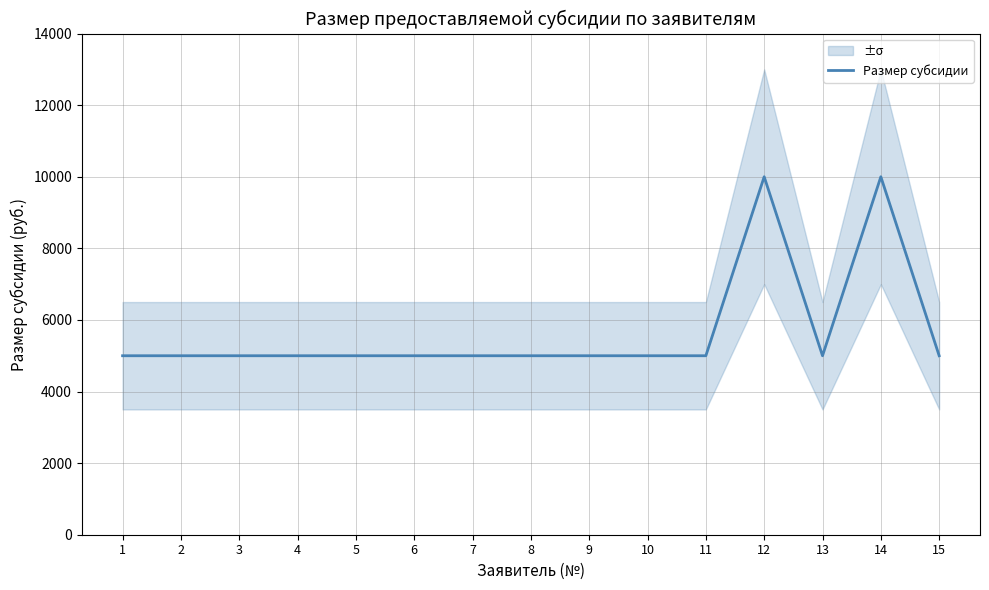

What is the sum of all values?

85000